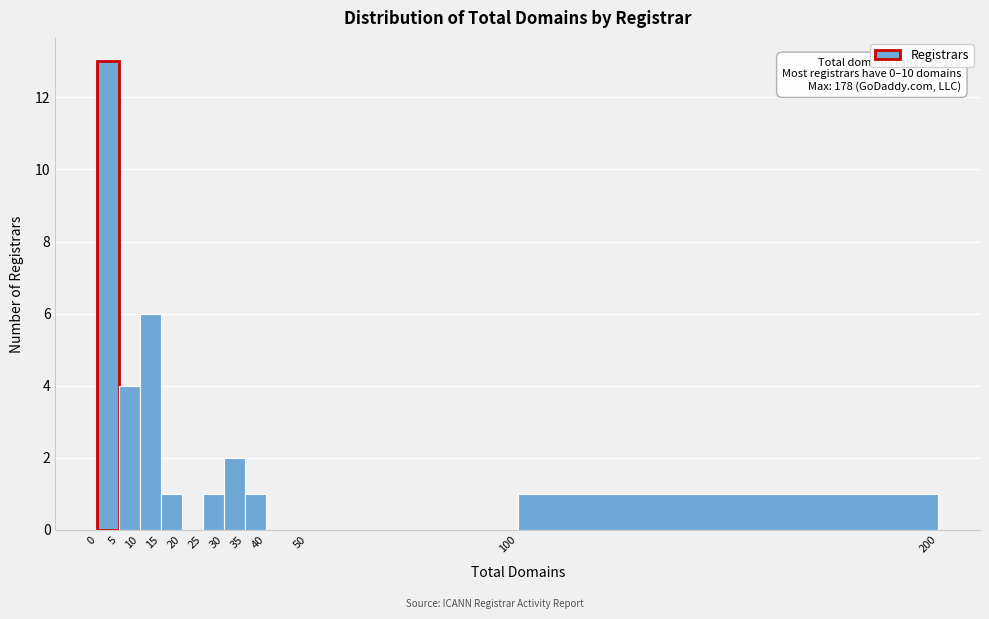

Over which range of the x-axis is the bar tallest?

0 to 5